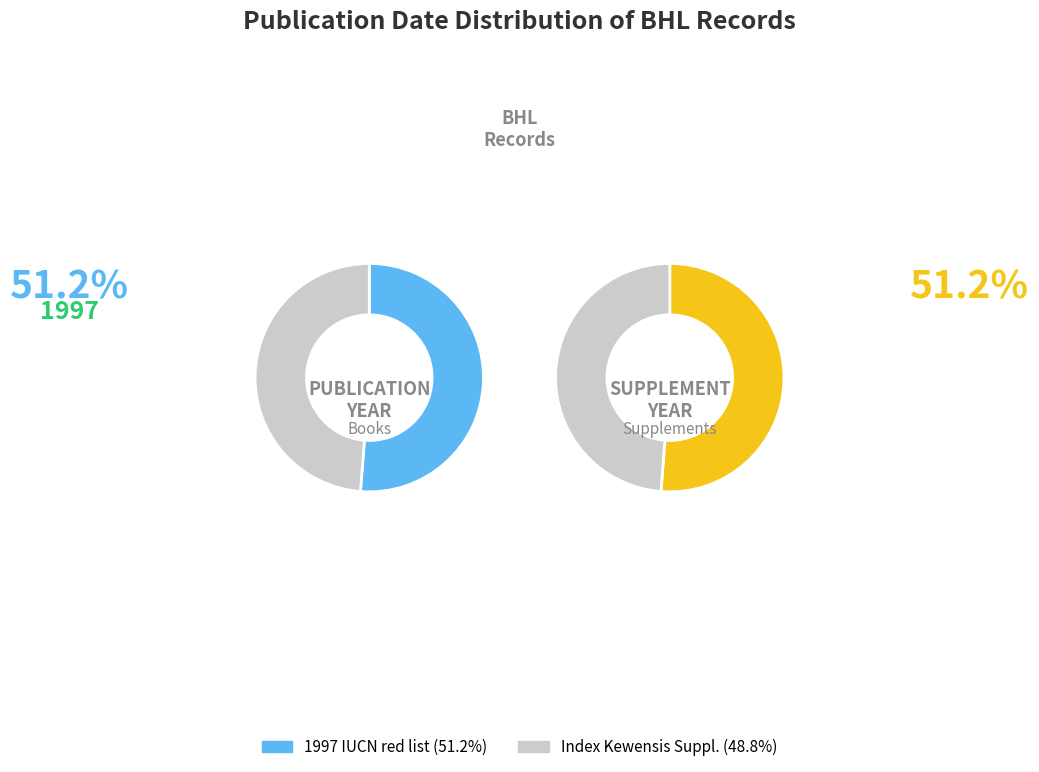

Which slice represents more than half of the pie?

1997 IUCN red list of threatened plants